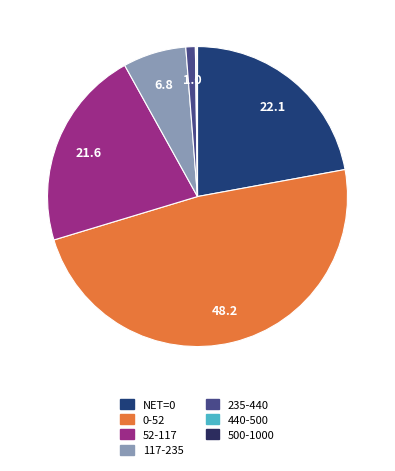

True or false: NET=0 accounts for 22% of the total.

True